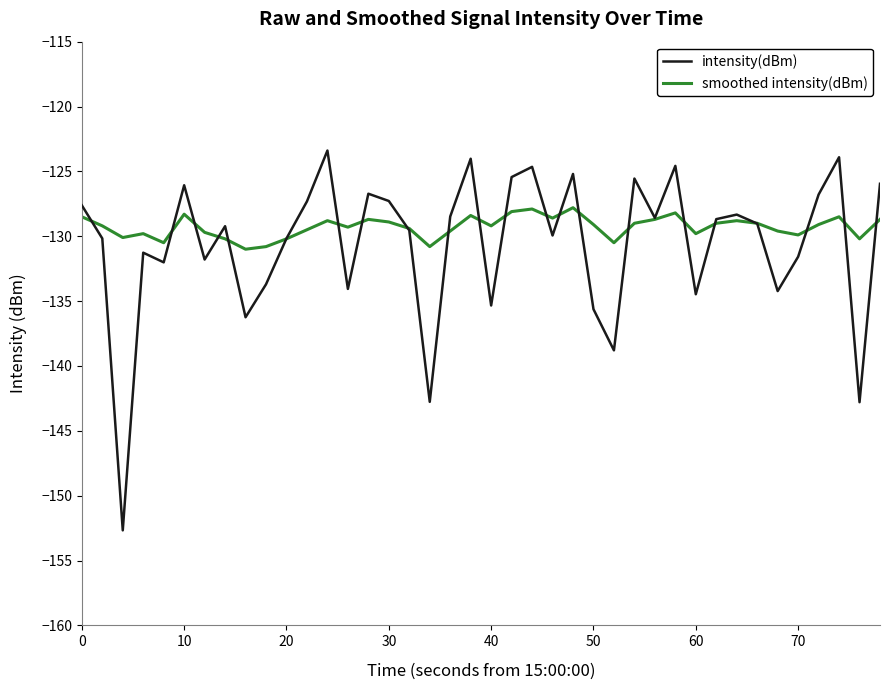

What is the difference between the maximum and second lowest values in the intensity(dBm) series?

19.4